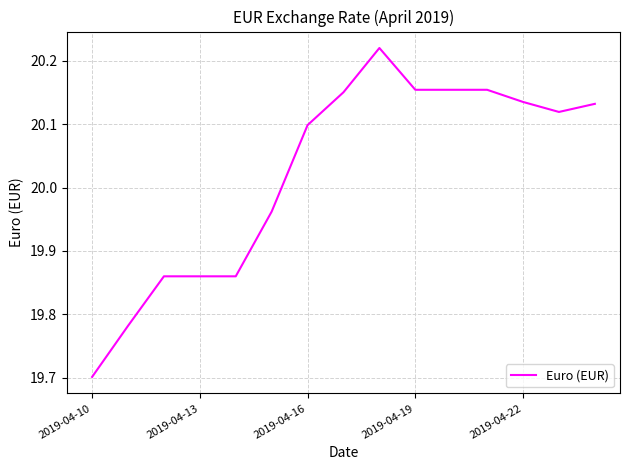

What is the smallest value displayed?

19.7